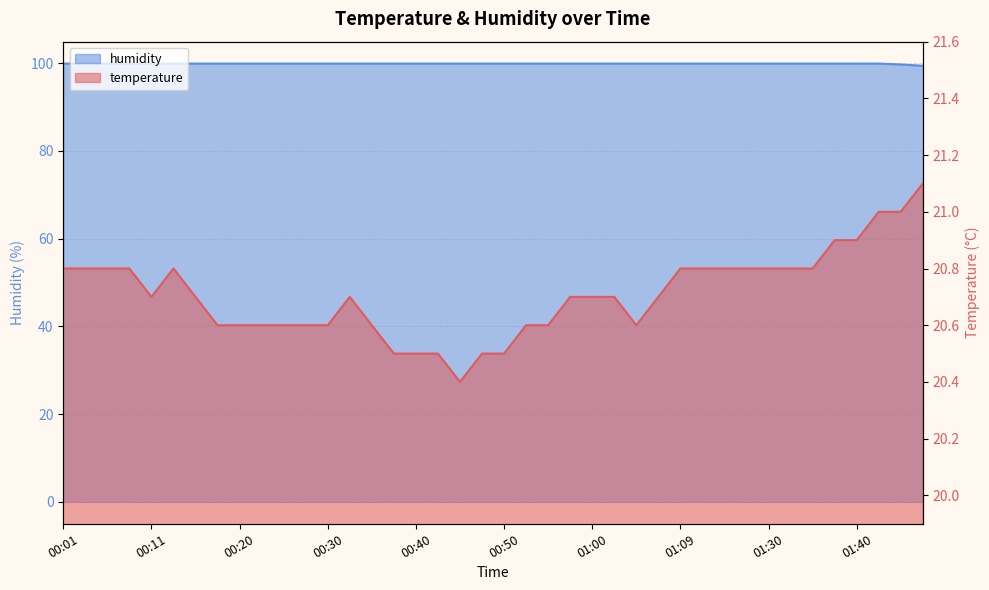

Rank the series by their average value, from highest to lowest.

humidity, temperature